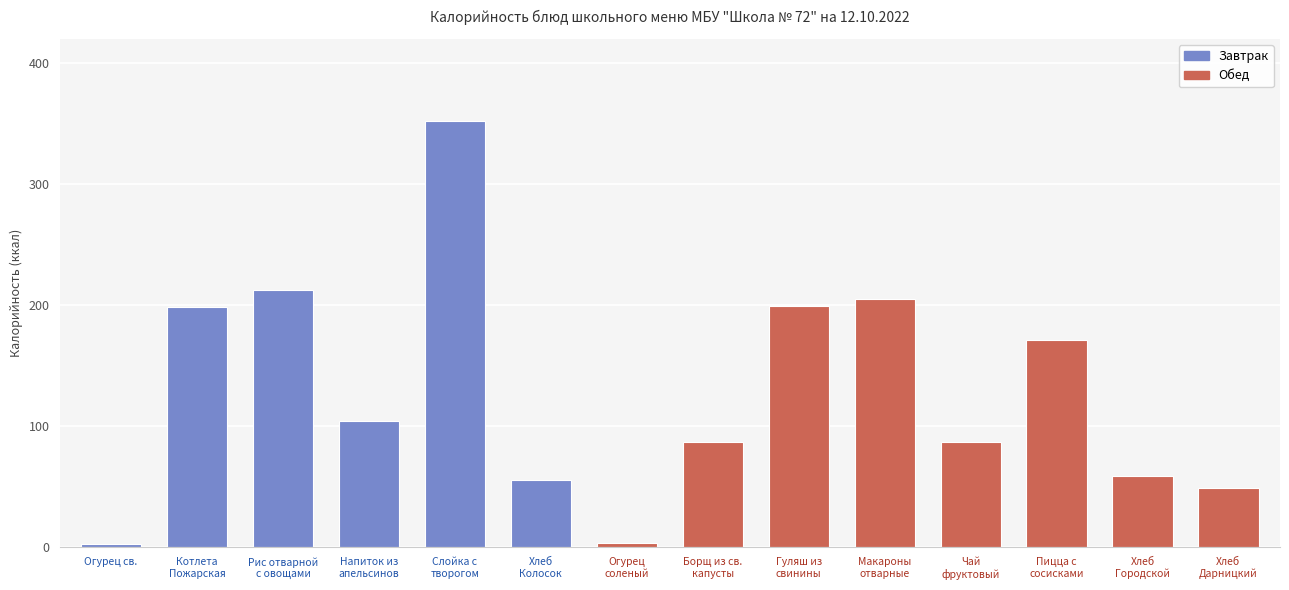

What is the difference between the values at Пицца с
сосисками and Огурец св.?

168.8